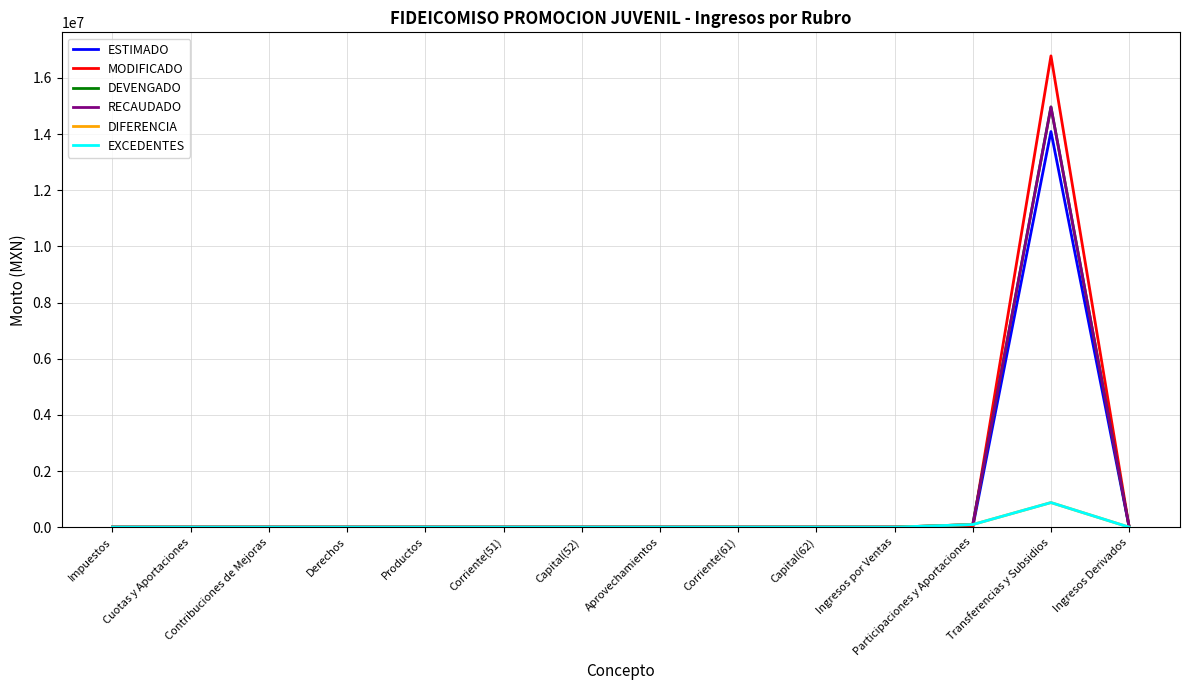

Does the chart display data point markers on the line(s)?

No